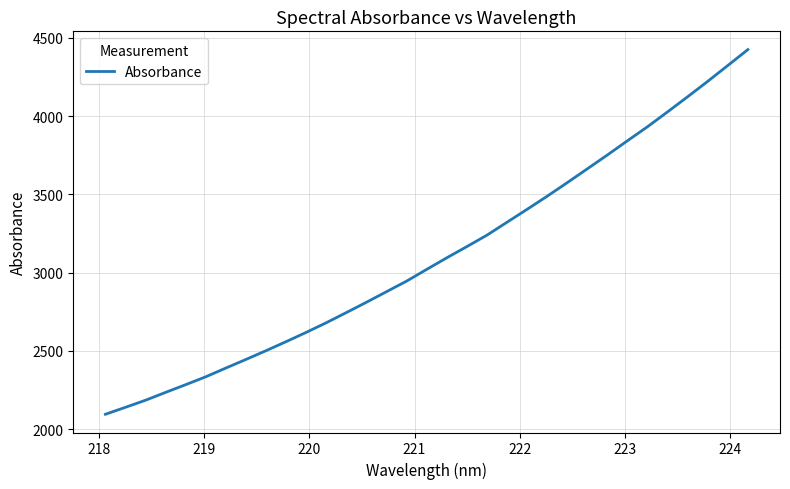

True or false: there are more than 2 points higher than both neighbors.

False